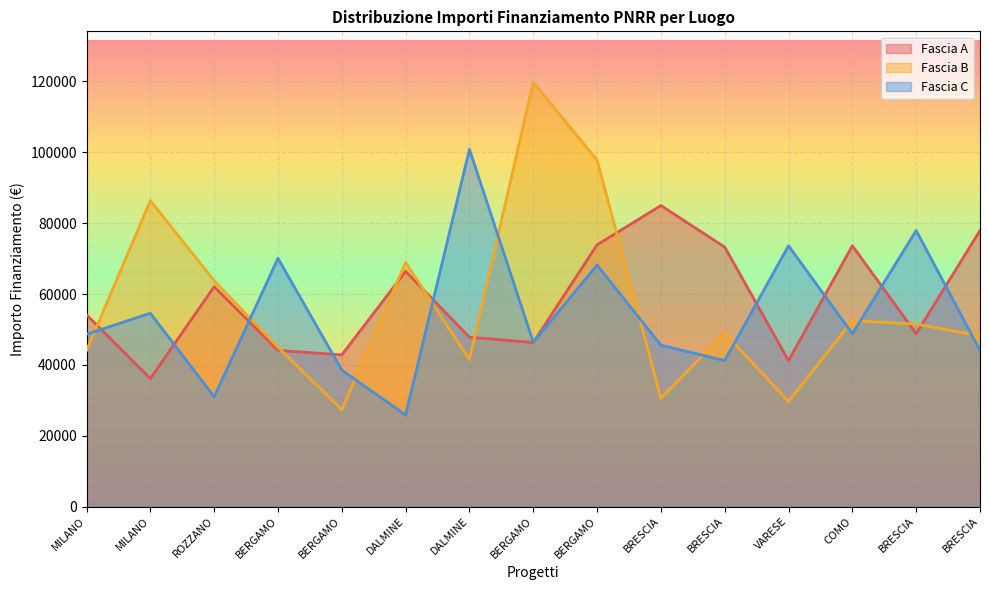

Where does the Fascia B series first go above 48957?

MILANO